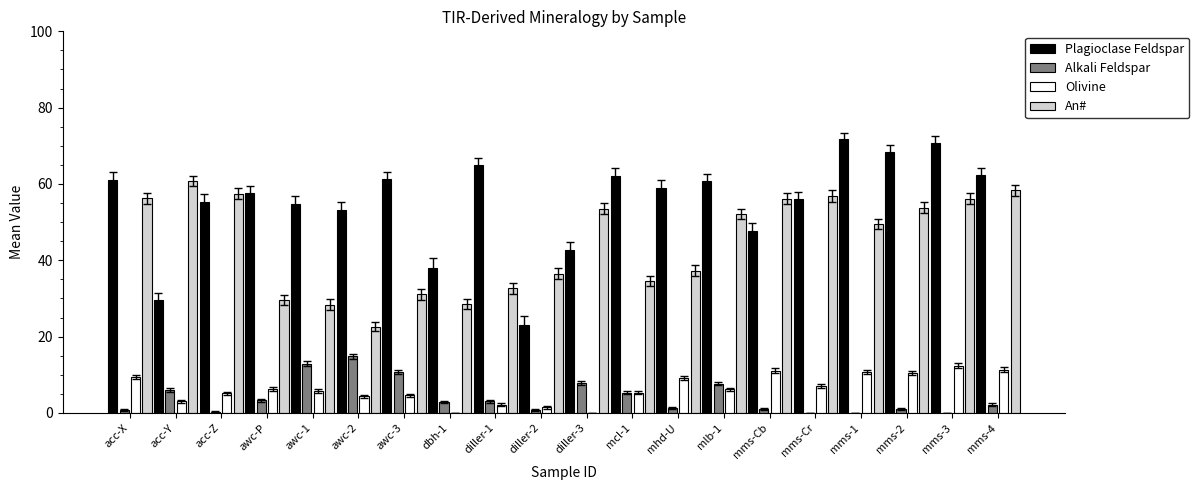

What is the greatest value displayed?

71.7